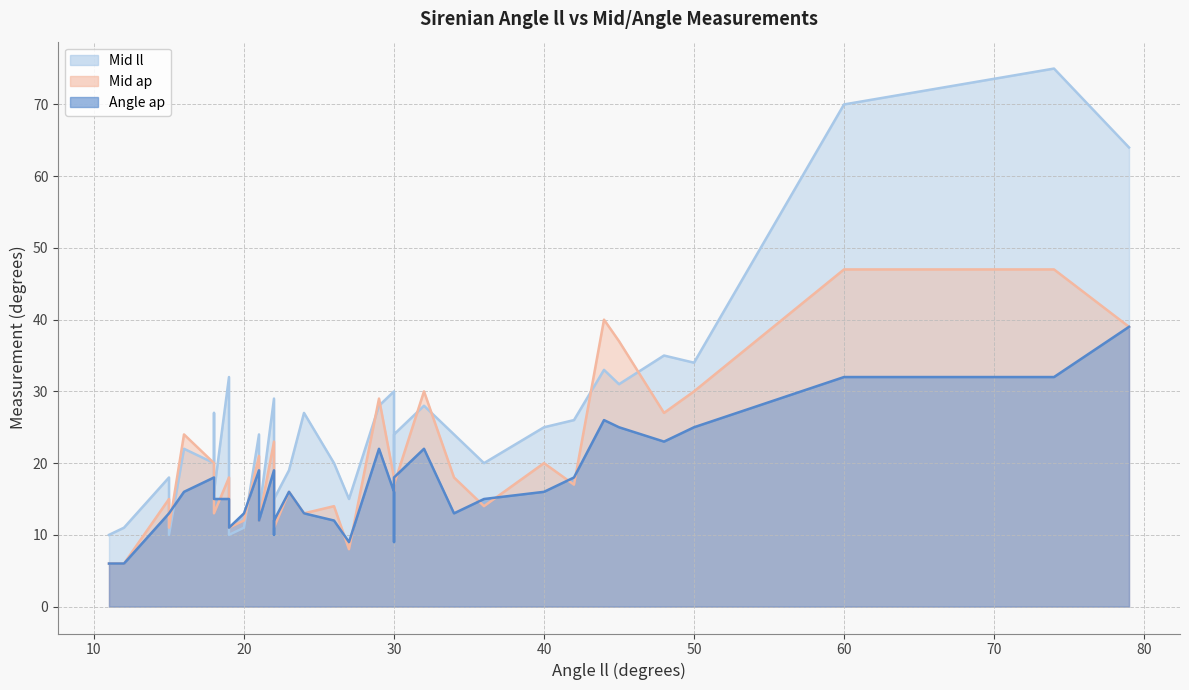

At which label is Mid ll closest to 42?

48